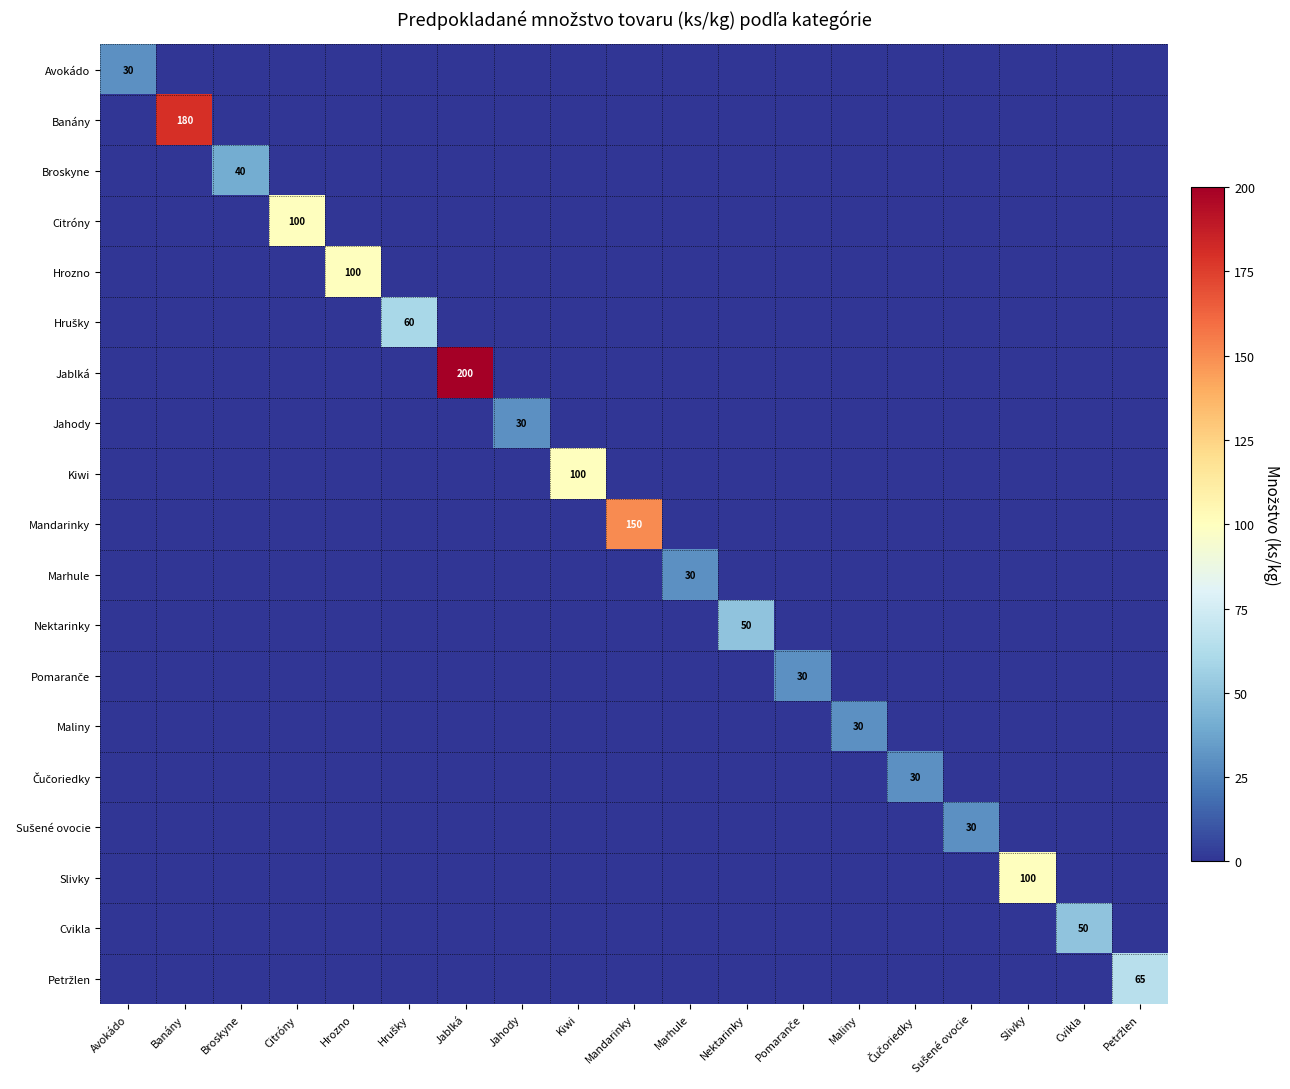

What is the maximum value shown in the chart?

200